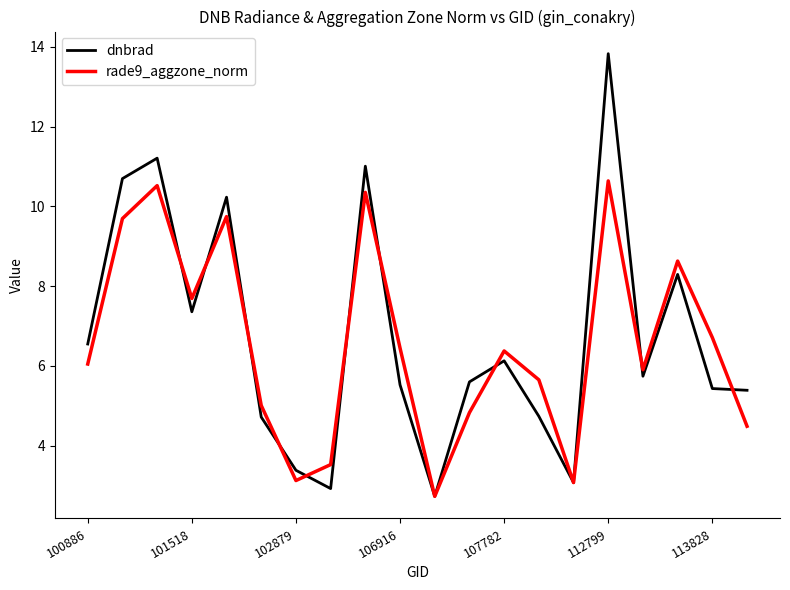

What is the maximum value for dnbrad?

13.8